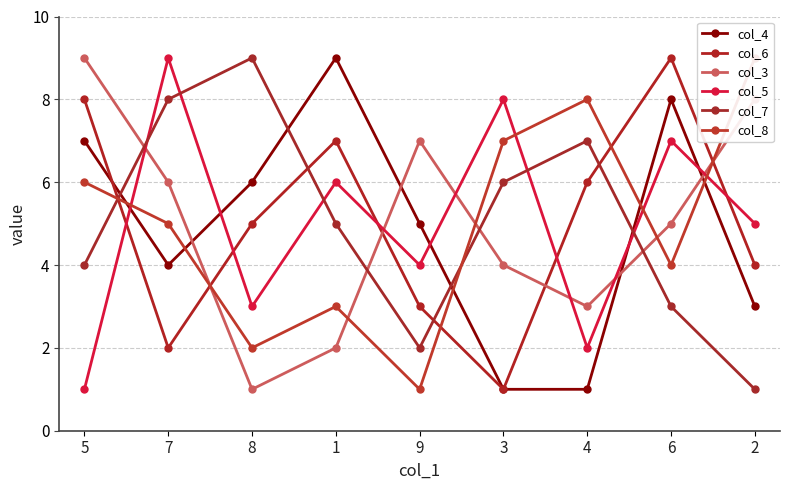

How many data points does each series have?

9